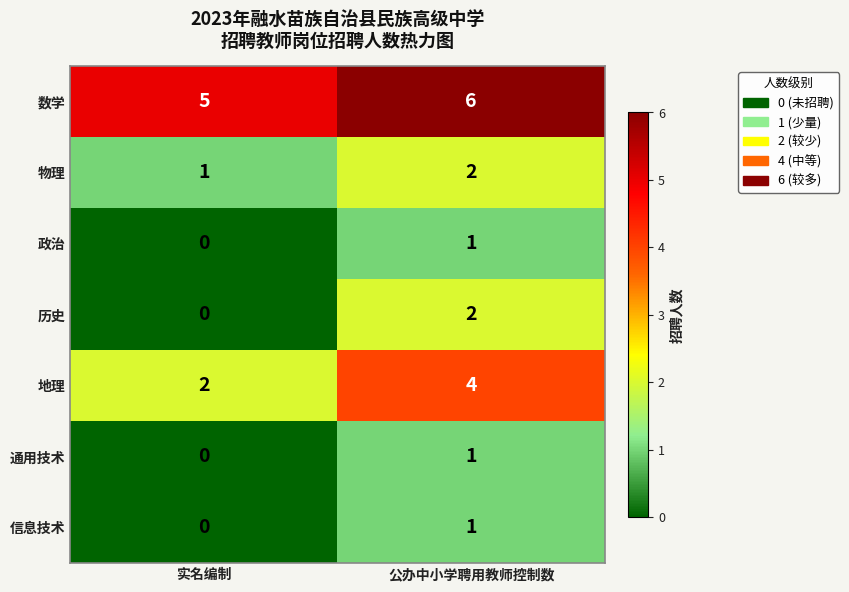

How many distinct data groups are displayed?

7